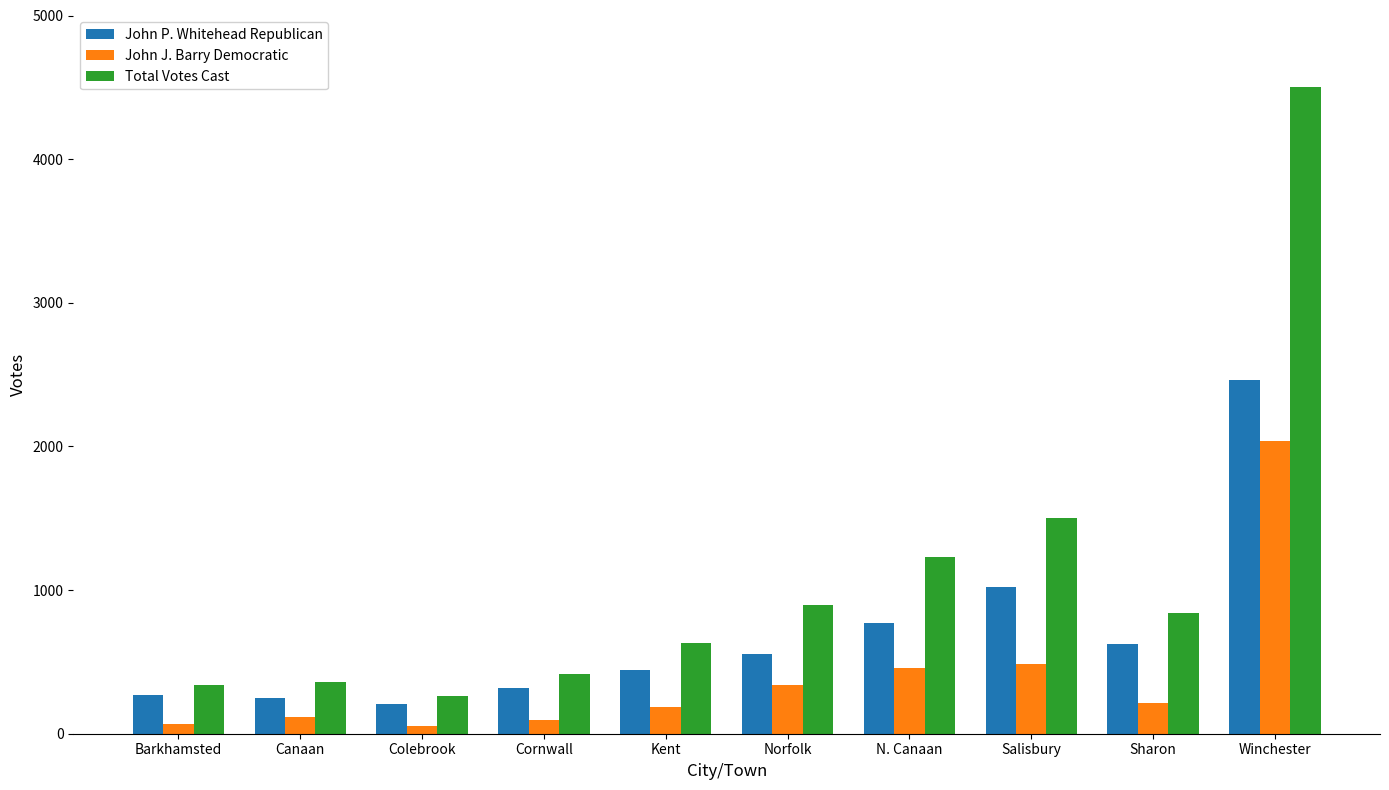

What is the greatest value displayed?

4500